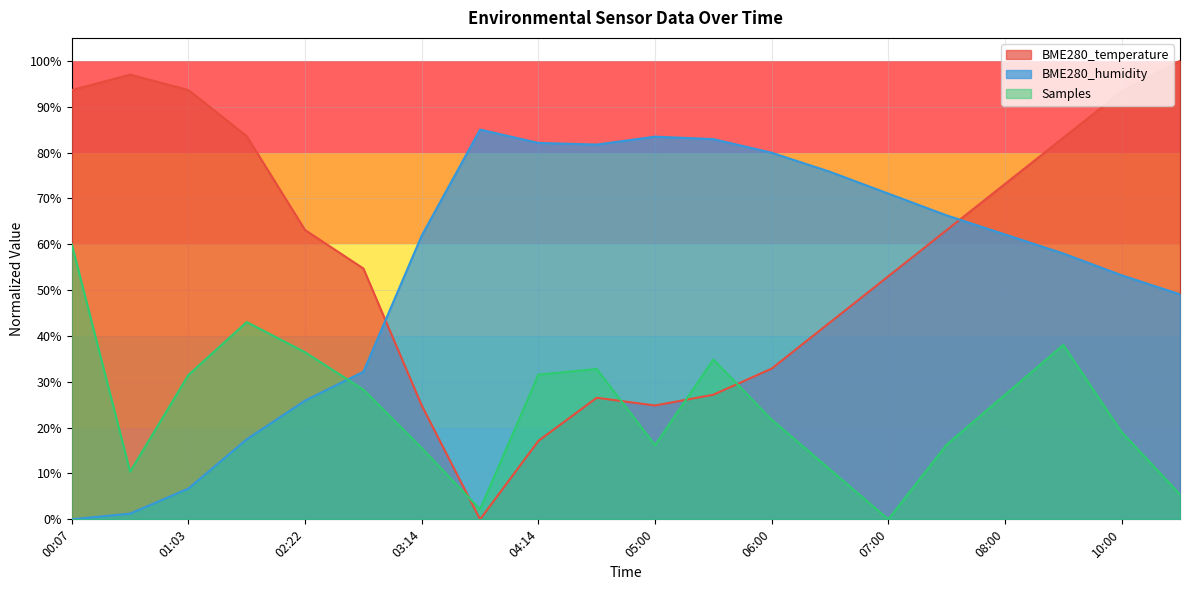

List the series in order of their peak value, highest first.

BME280_temperature, BME280_humidity, Samples